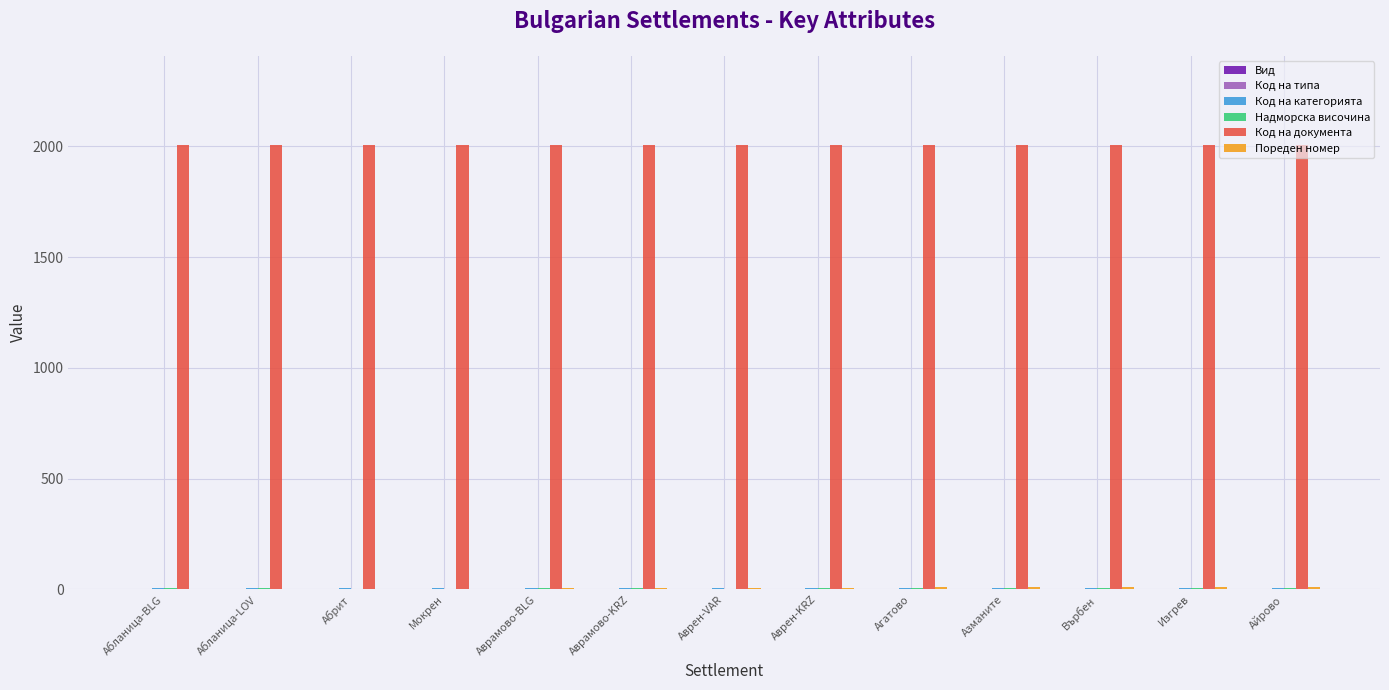

What is the maximum value shown in the chart?

2008